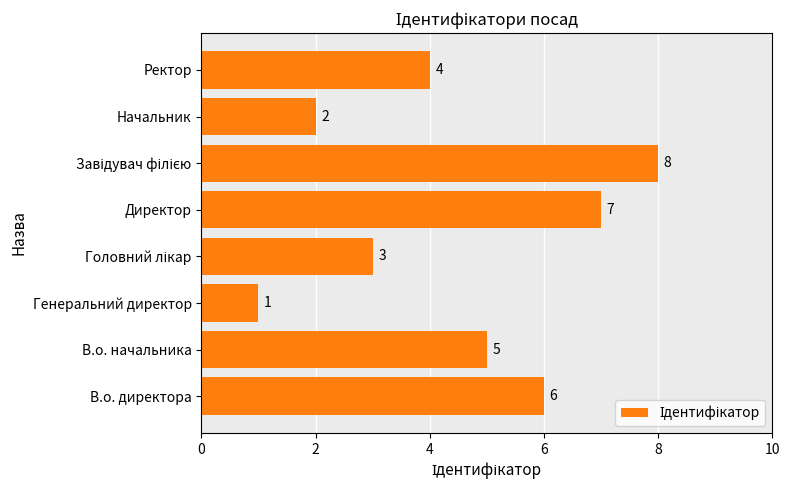

What is the sum of all values?

36